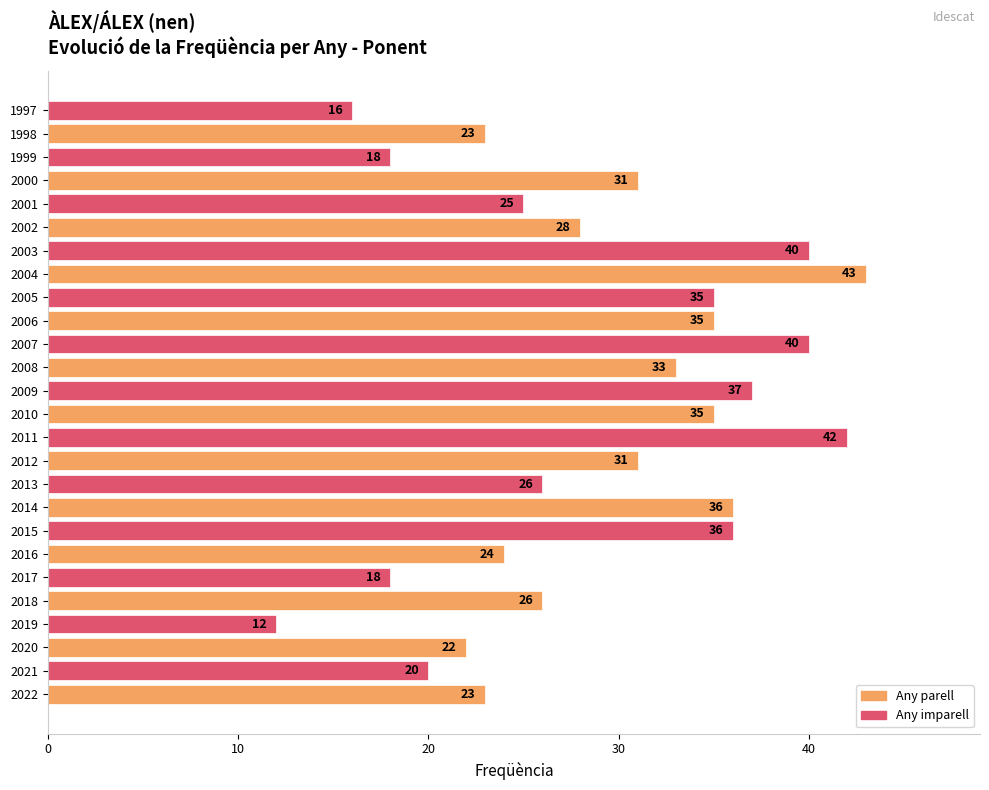

What is the minimum value shown in the chart?

12